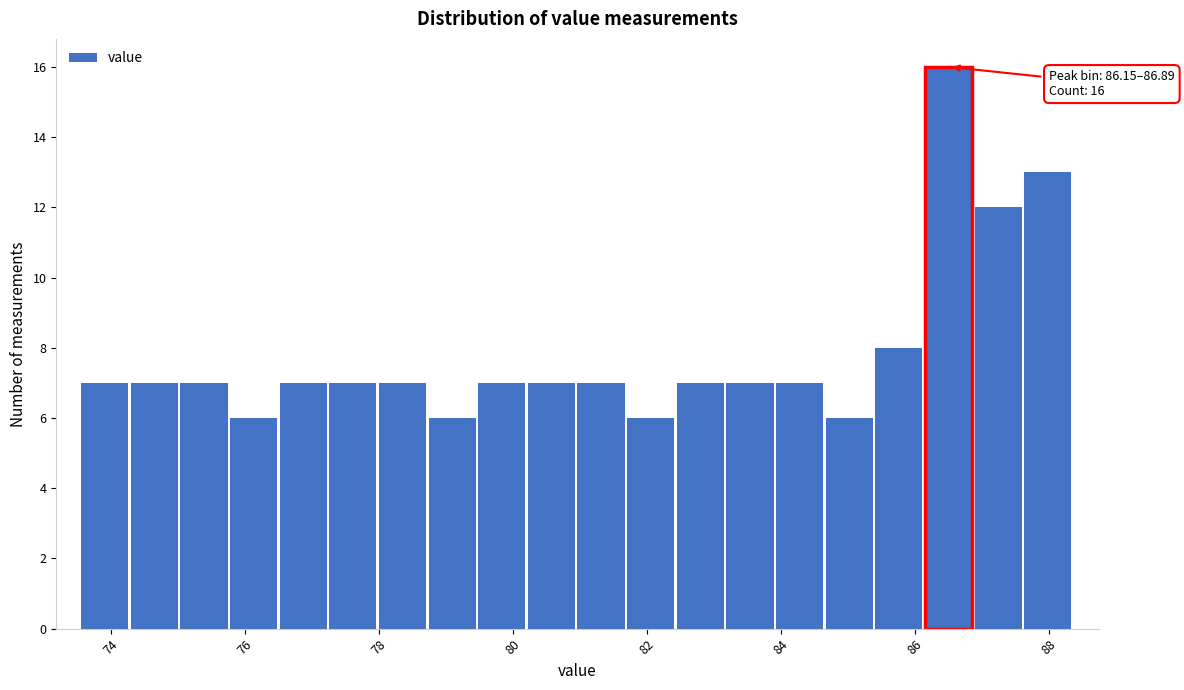

Read against the x-axis, roughly where is the centre of the tallest bar?

86.4